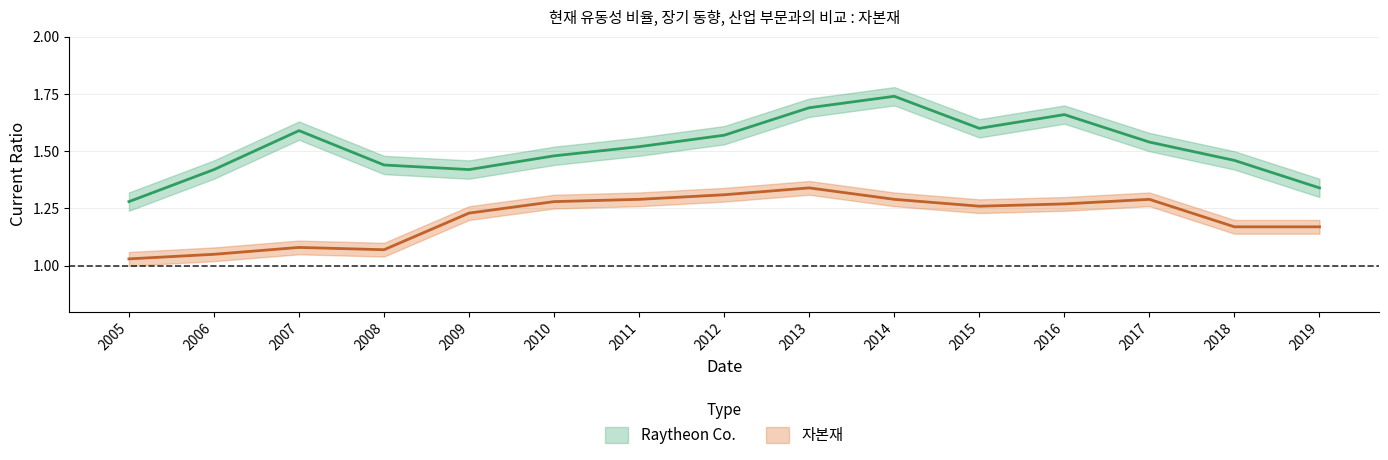

True or false: 자본재 and Raytheon Co. intersect in this chart.

False